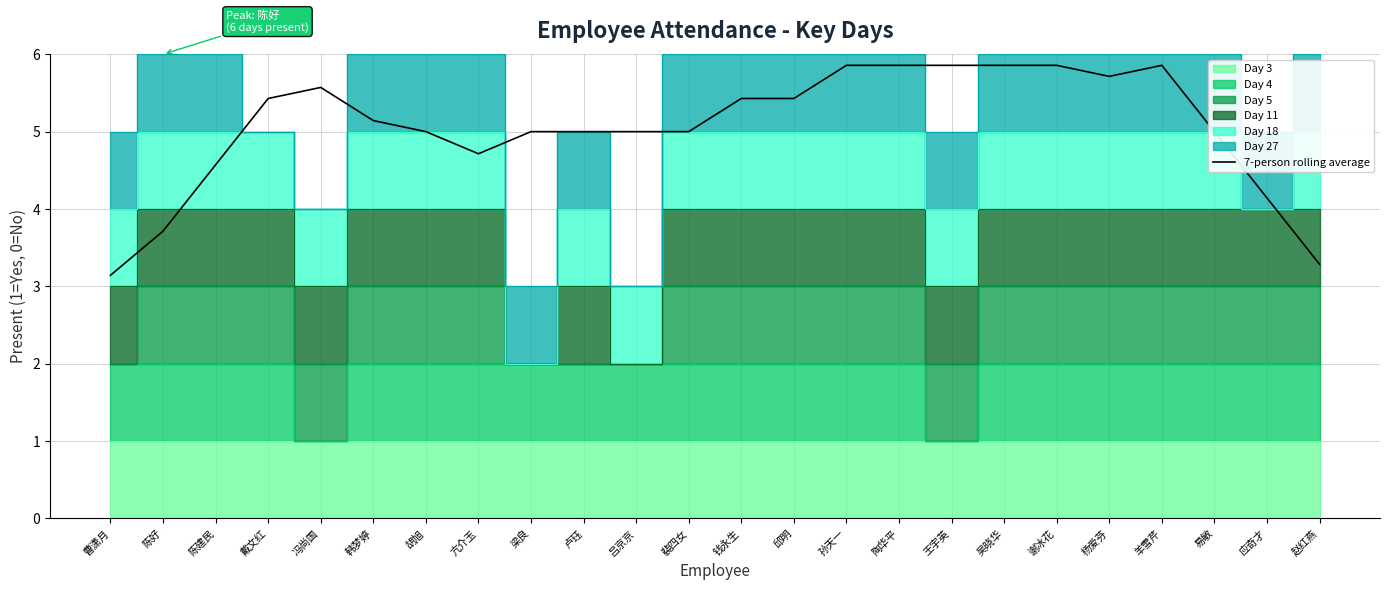

Between 钱永生 and 胡旭, which is larger?

钱永生